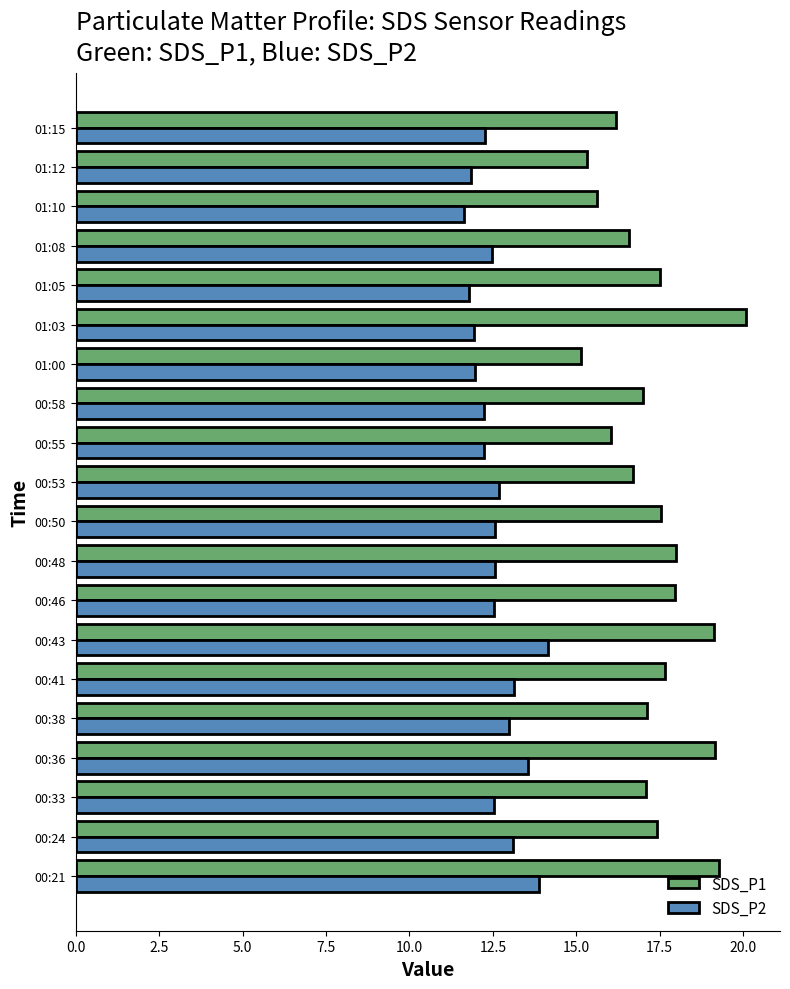

Which category has the highest value in the SDS_P1 series?

01:03